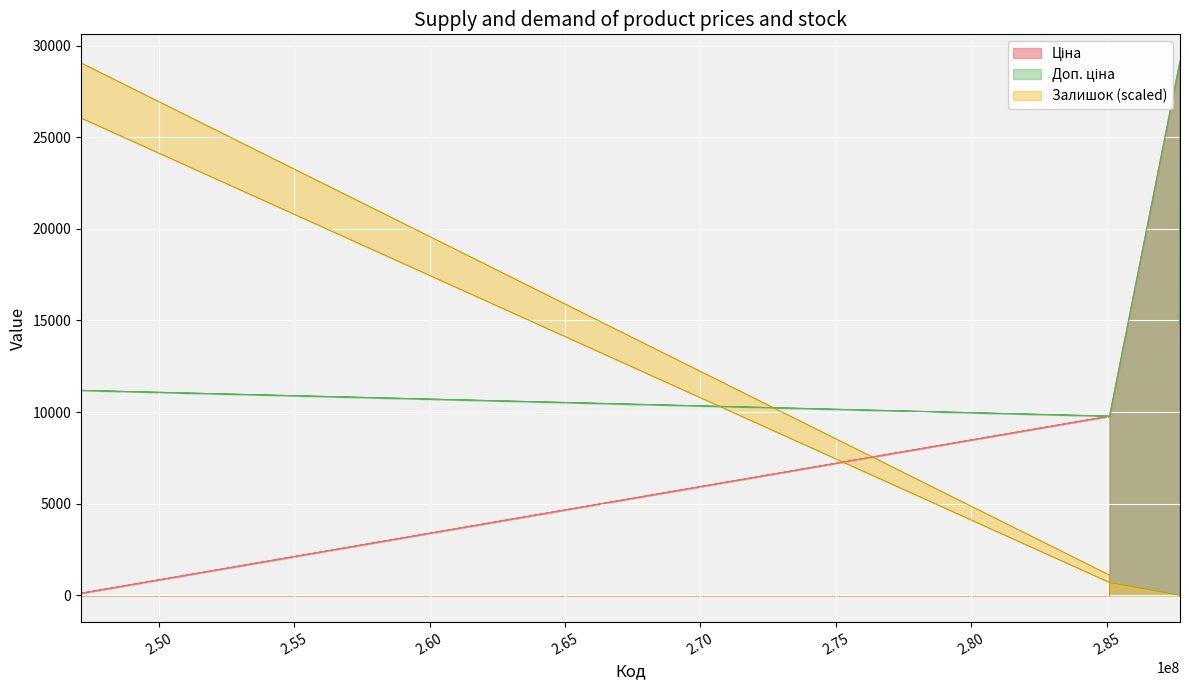

What is the total value across all series at 247132180?

40345.9